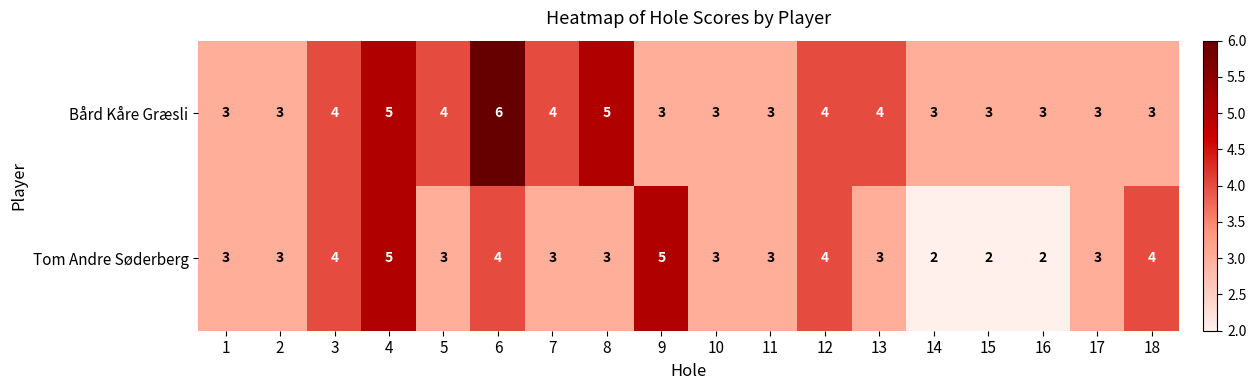

Which category has the highest value across all series?

6